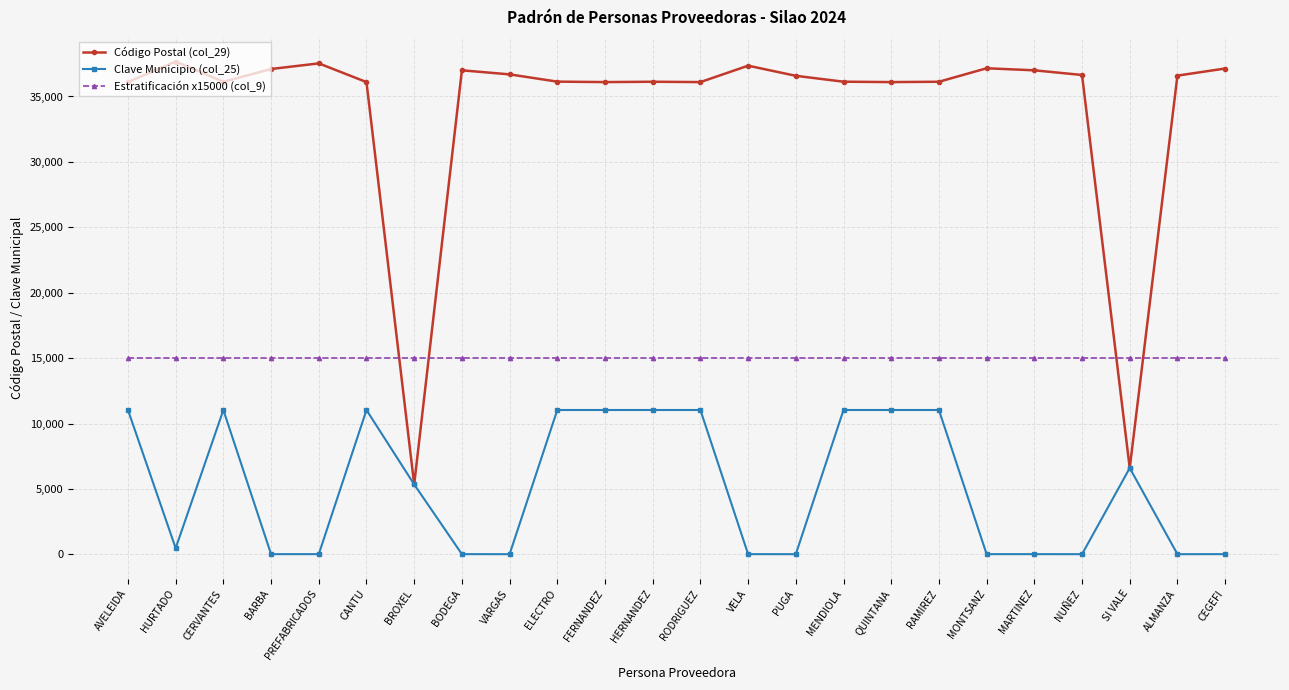

Is it true that Clave Municipio (col_25) equals 5434 at AVELEIDA?

False